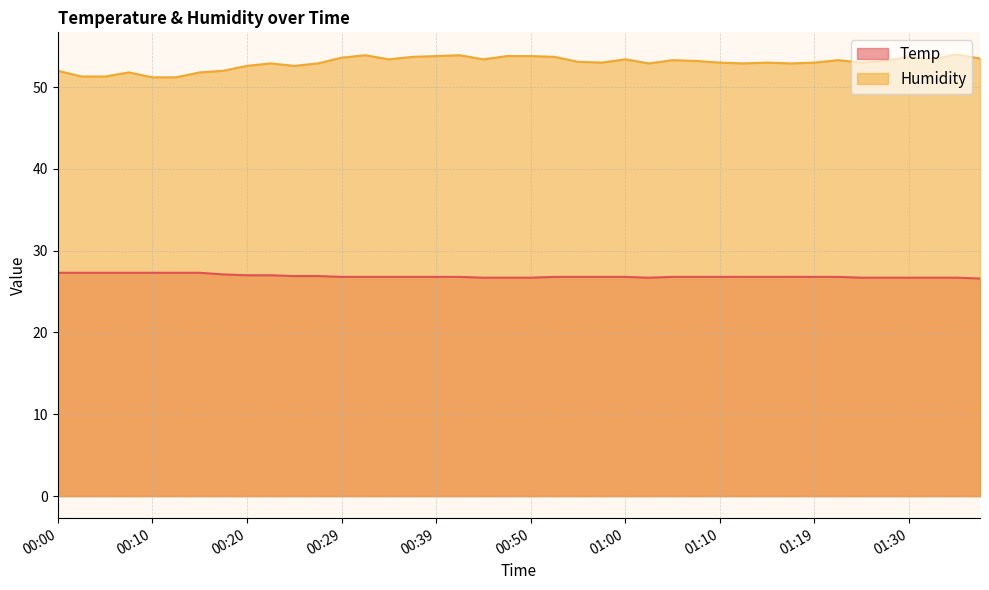

Is the value of Temp at 00:12 greater than the value of Humidity at 00:07?

No